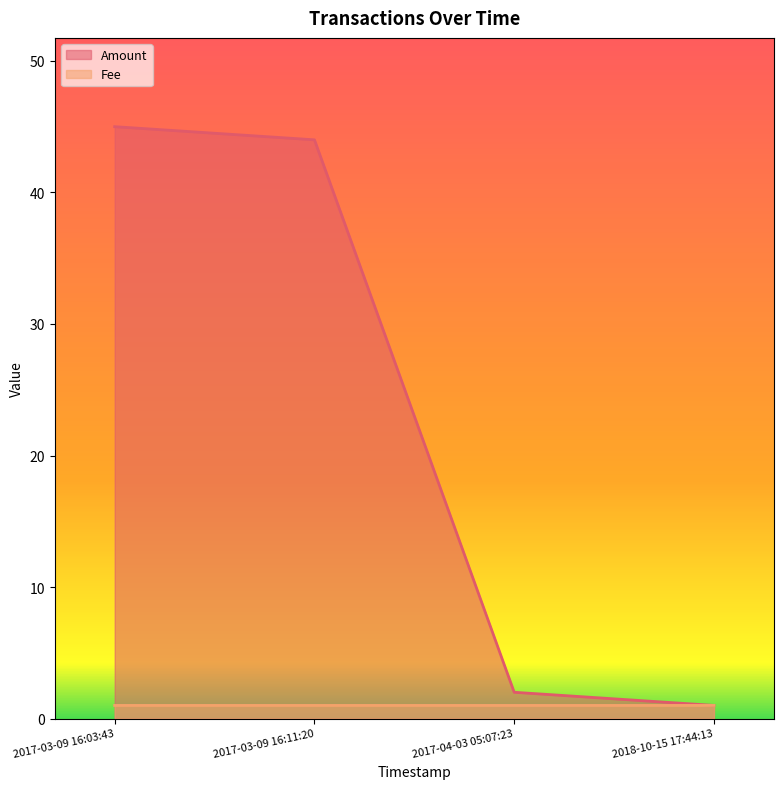

The value of Amount at 2017-03-09 16:11:20 is 44.0. True or false?

True